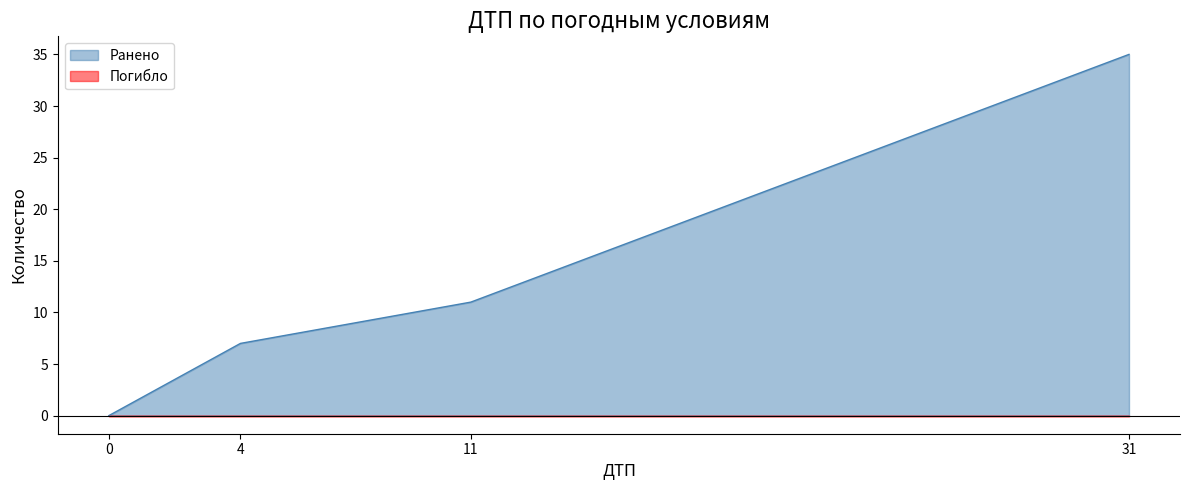

At how many categories does at least one series exceed 9?

2